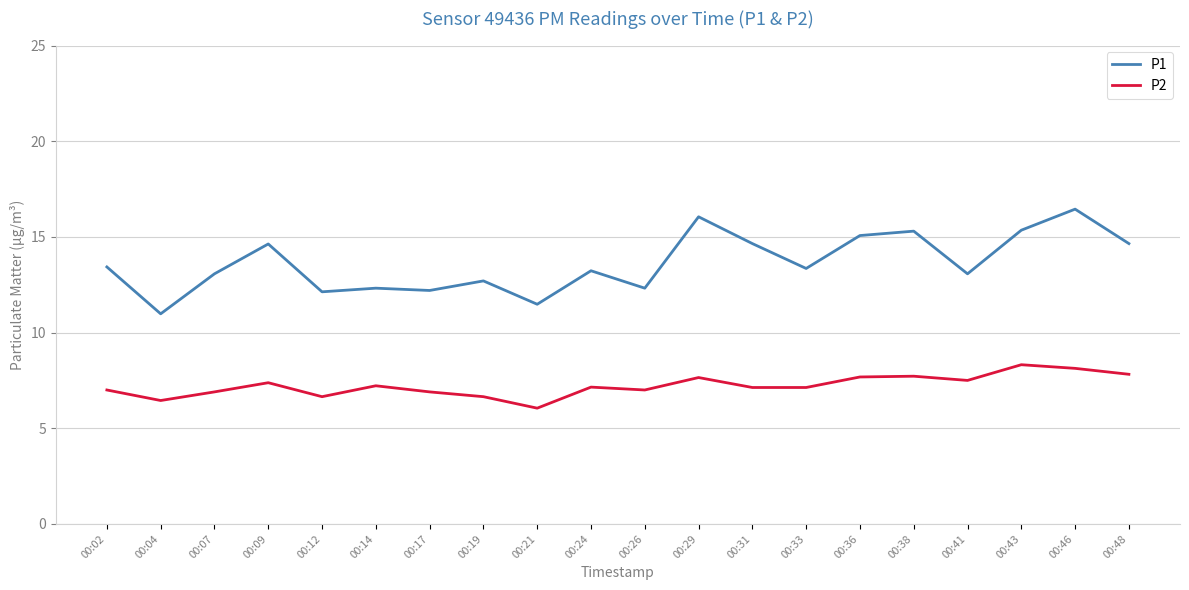

What is the total value across all series at 00:02?

20.4